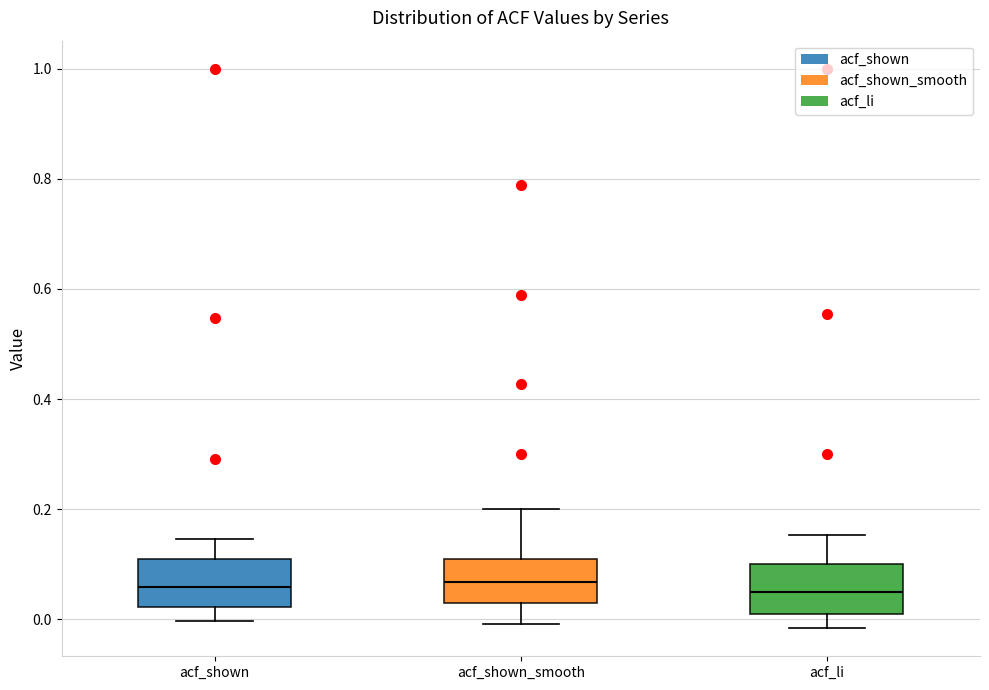

Reading left to right, transcribe this box plot: for each box, give where its median line is, the range the box spans, and where its two whiskers end, as read against the y-axis. The values are not printed on the chart, so give them approximately, as read against the axis.

acf_shown: median 0.06, box 0.02 to 0.12, whiskers 0.00 to 0.14
acf_shown_smooth: median 0.06, box 0.04 to 0.10, whiskers 0.00 to 0.20
acf_li: median 0.06, box 0.02 to 0.10, whiskers -0.02 to 0.16